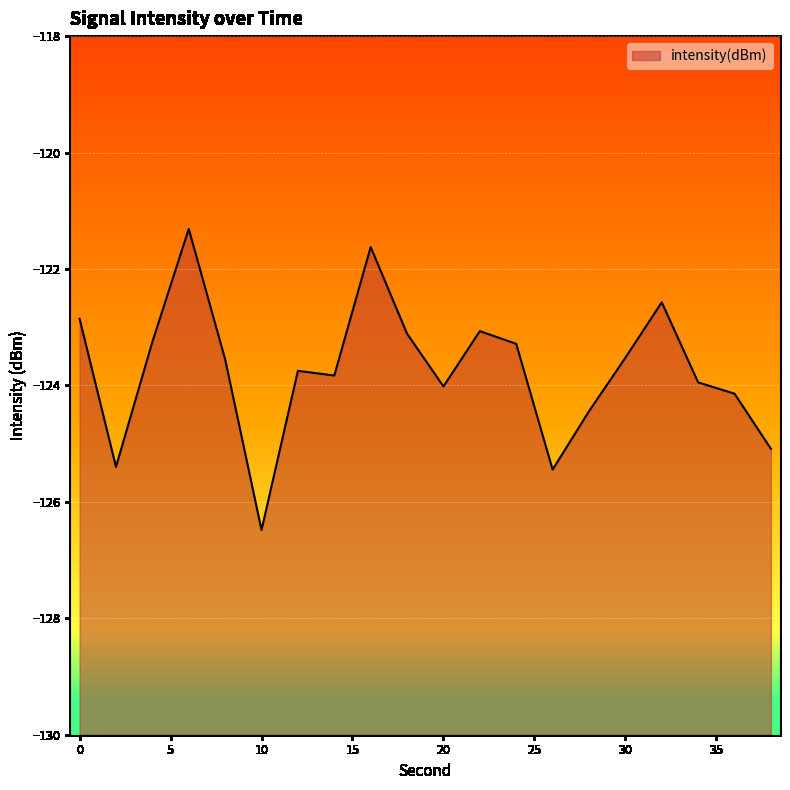

Rank the categories by value from lowest to highest.

10, 26, 2, 38, 28, 36, 20, 34, 14, 12, 8, 30, 24, 4, 18, 22, 0, 32, 16, 6